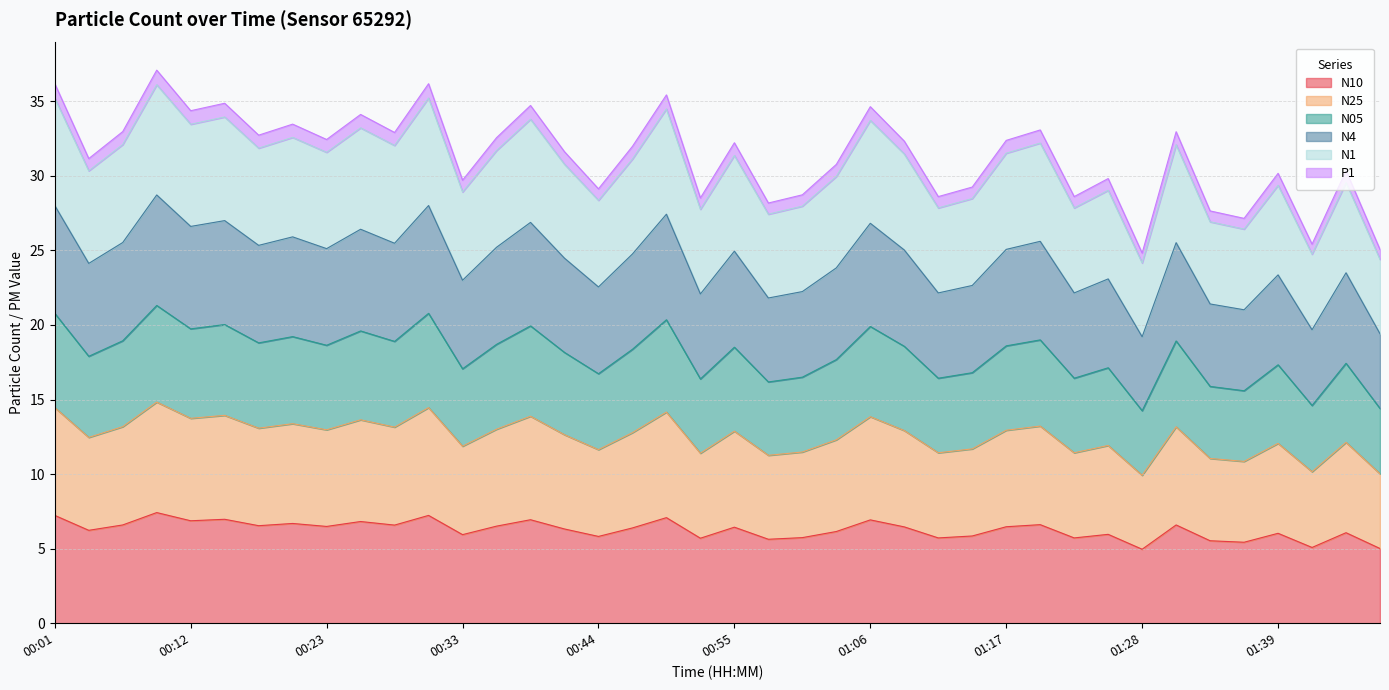

What is the total value across all series at 00:12?

34.4